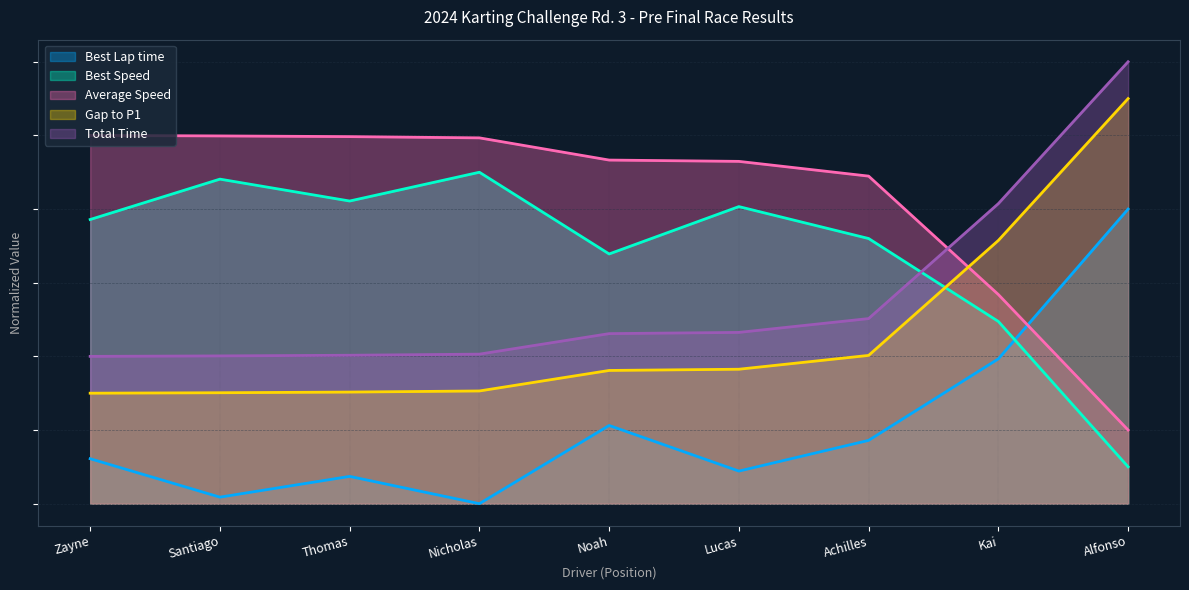

The Total Time series shows 23.1 at Noah. True or false?

True